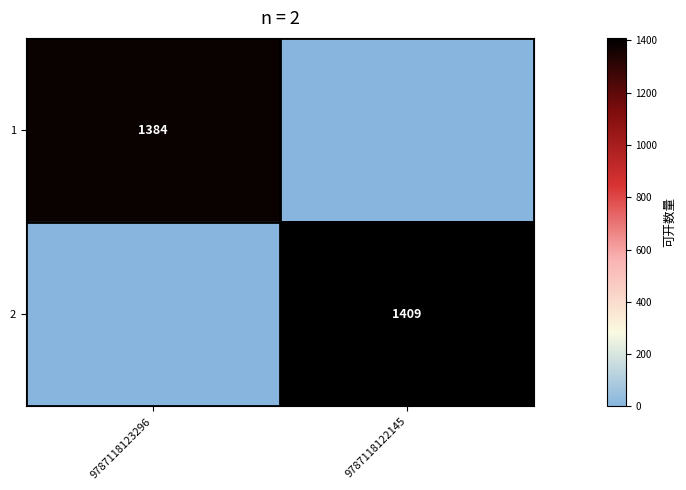

Rank the categories by 2 value from lowest to highest.

9787118123296, 9787118122145